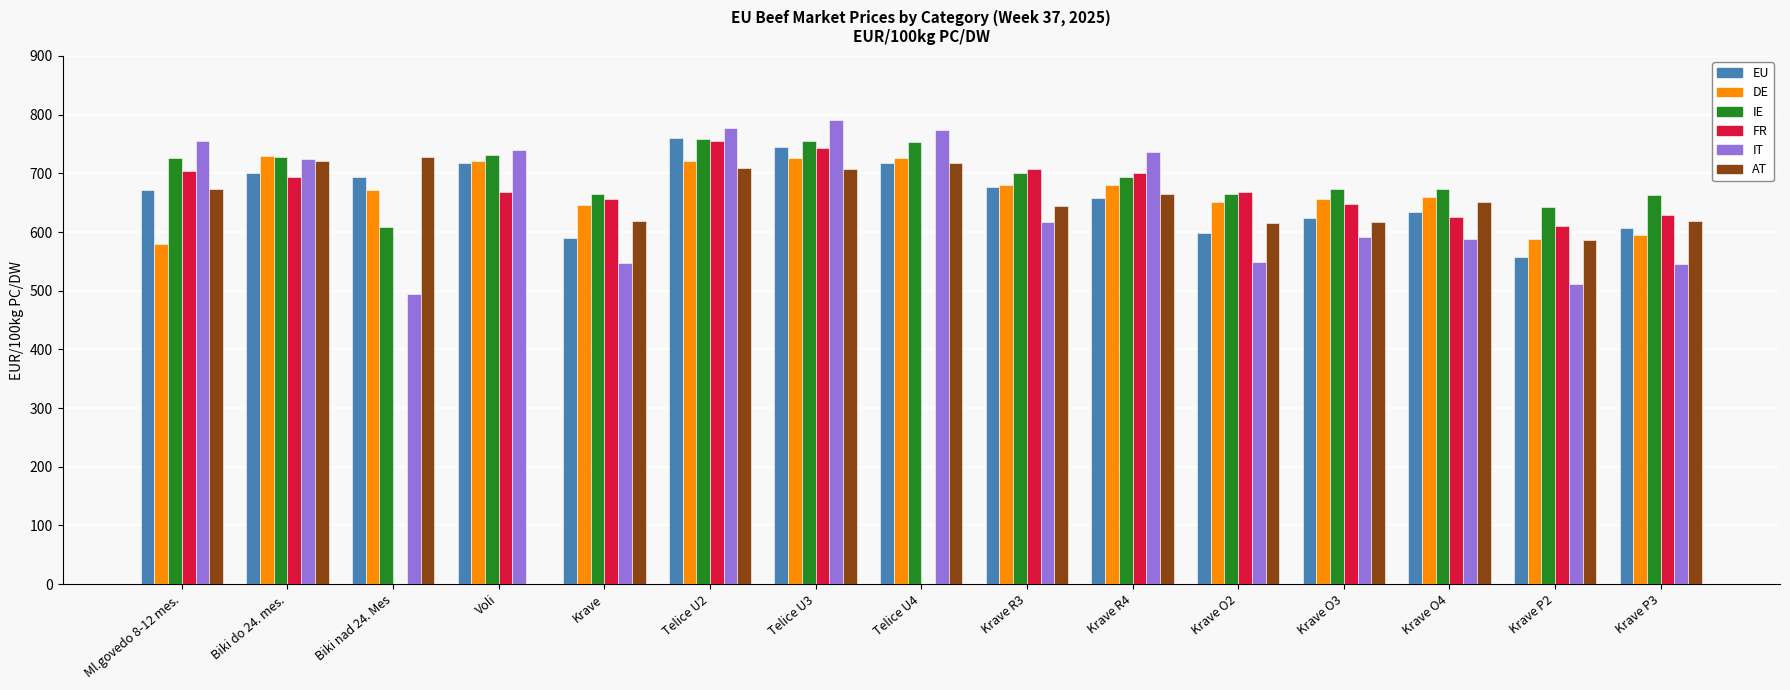

Rank the series by their maximum value, from lowest to highest.

AT, DE, FR, IE, EU, IT